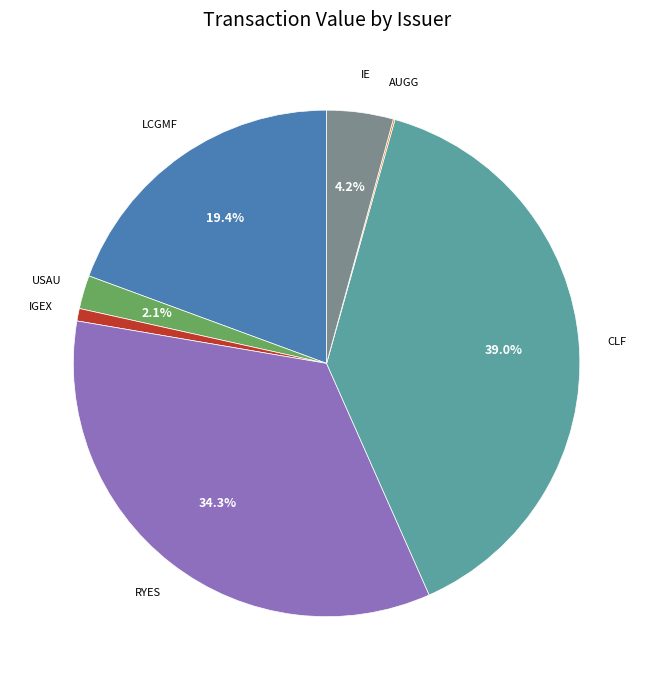

What percentage is NOT represented by USAU?

97.9%